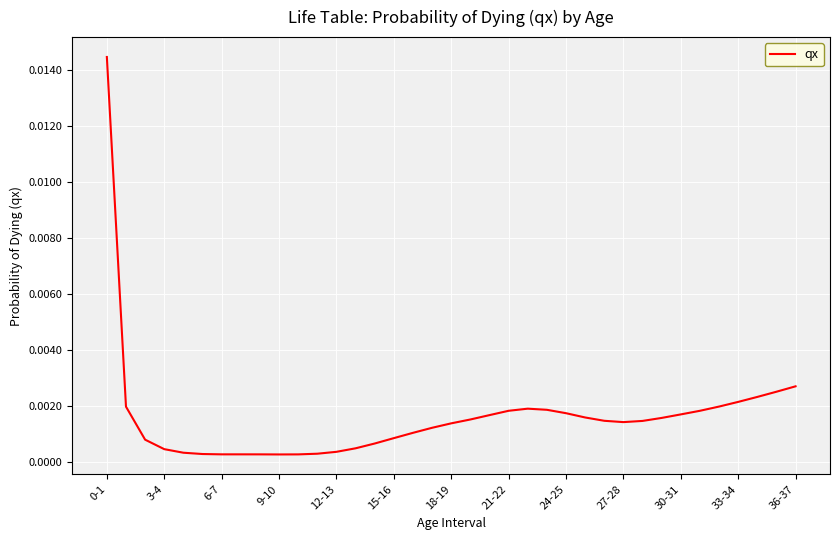

How many lines are shown in the chart?

1